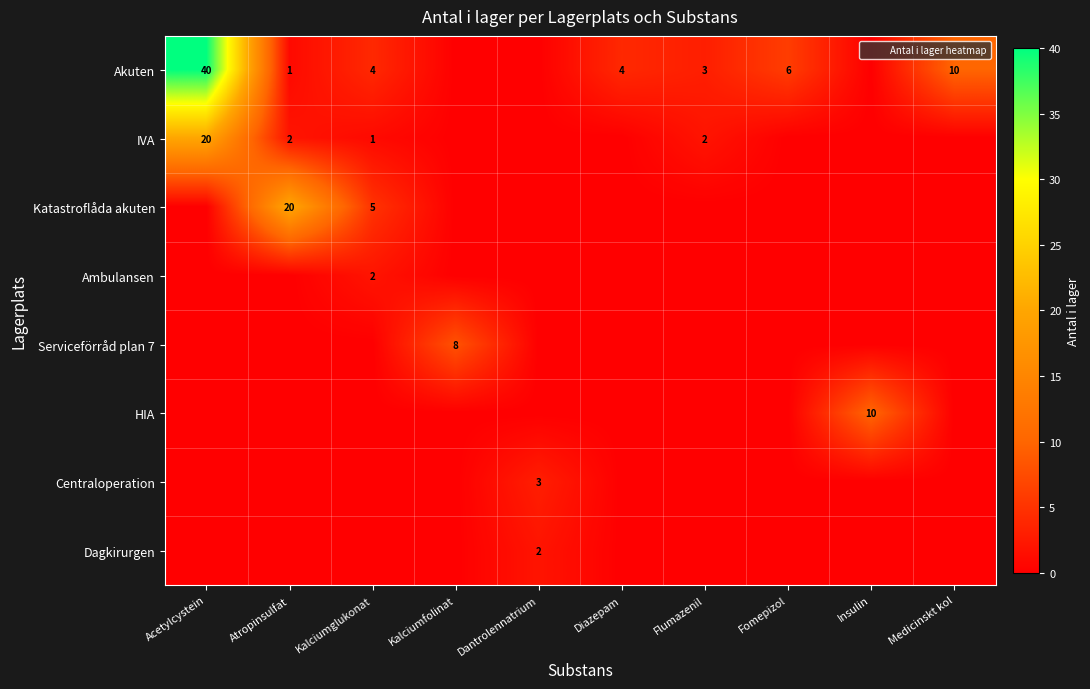

Rank the series by their maximum value, from lowest to highest.

Ambulansen, Dagkirurgen, Centraloperation, Serviceförråd plan 7, HIA, IVA, Katastroflåda akuten, Akuten